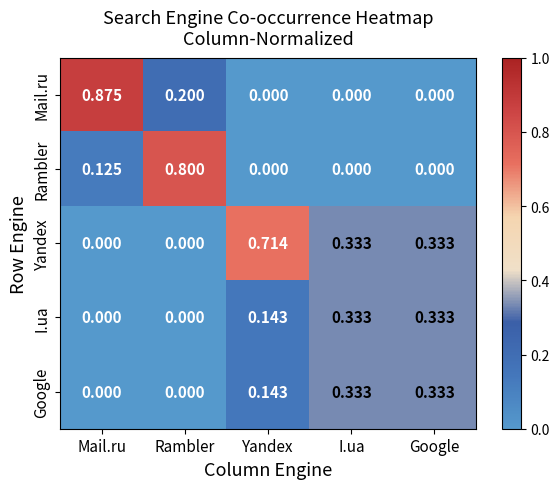

Which category has the highest value in the Mail.ru series?

Mail.ru